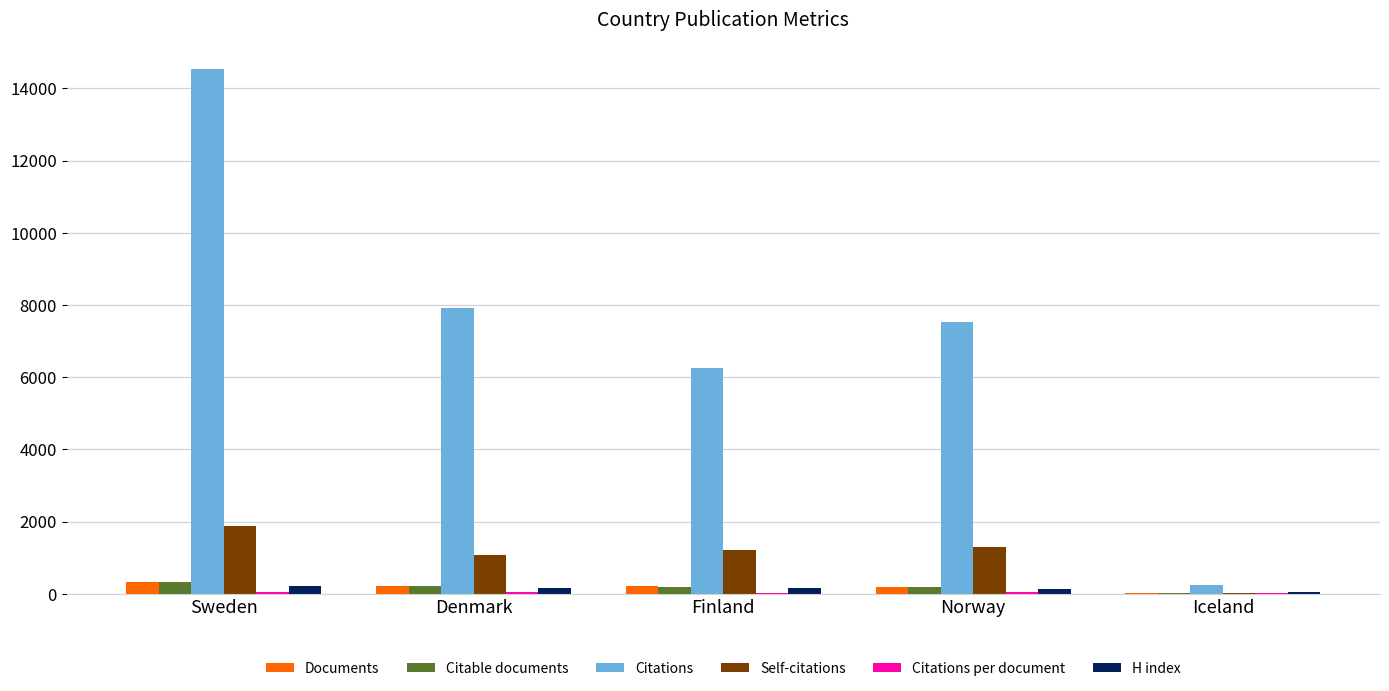

At which category does the chart reach its peak across all series?

Sweden